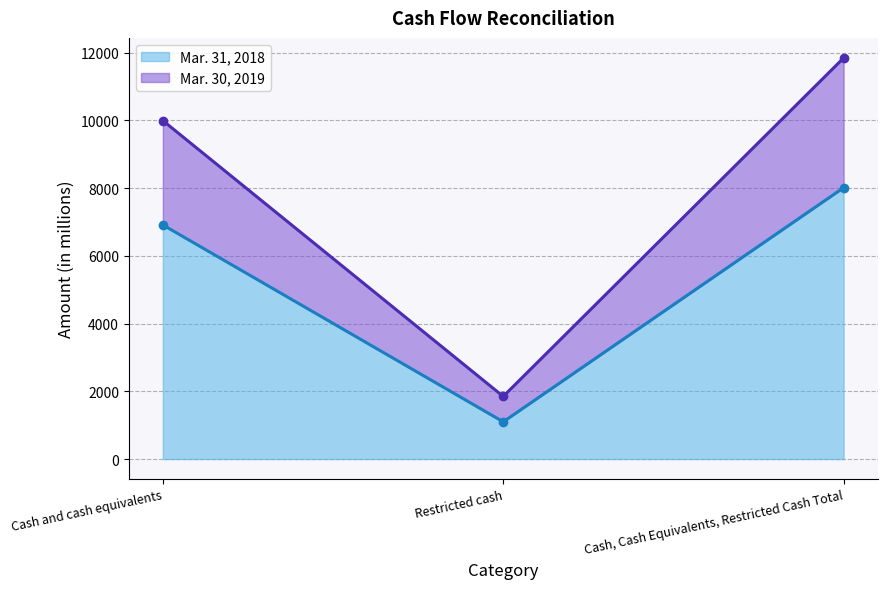

Where is Mar. 30, 2019 nearest to the value 6845?

Cash and cash equivalents